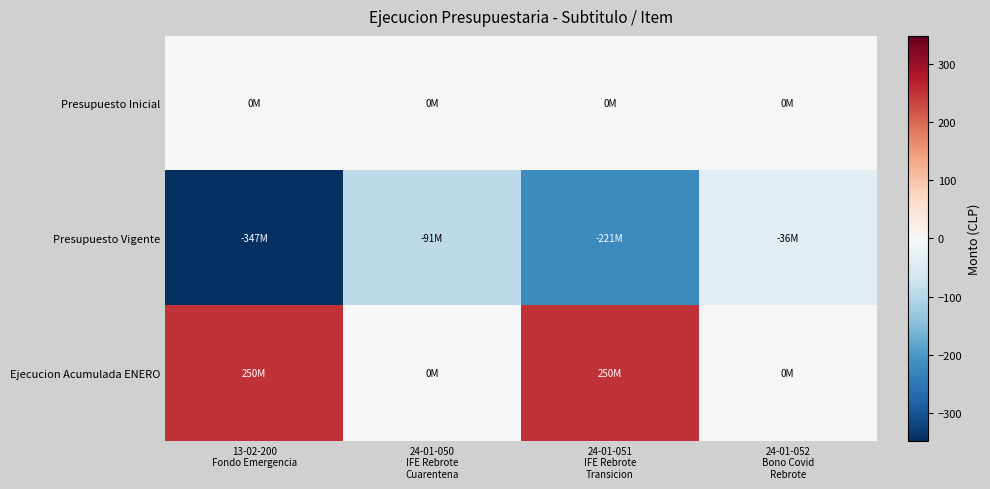

What is the spread (max minus min) of values at 24-01-051
IFE Rebrote
Transicion?

470.8